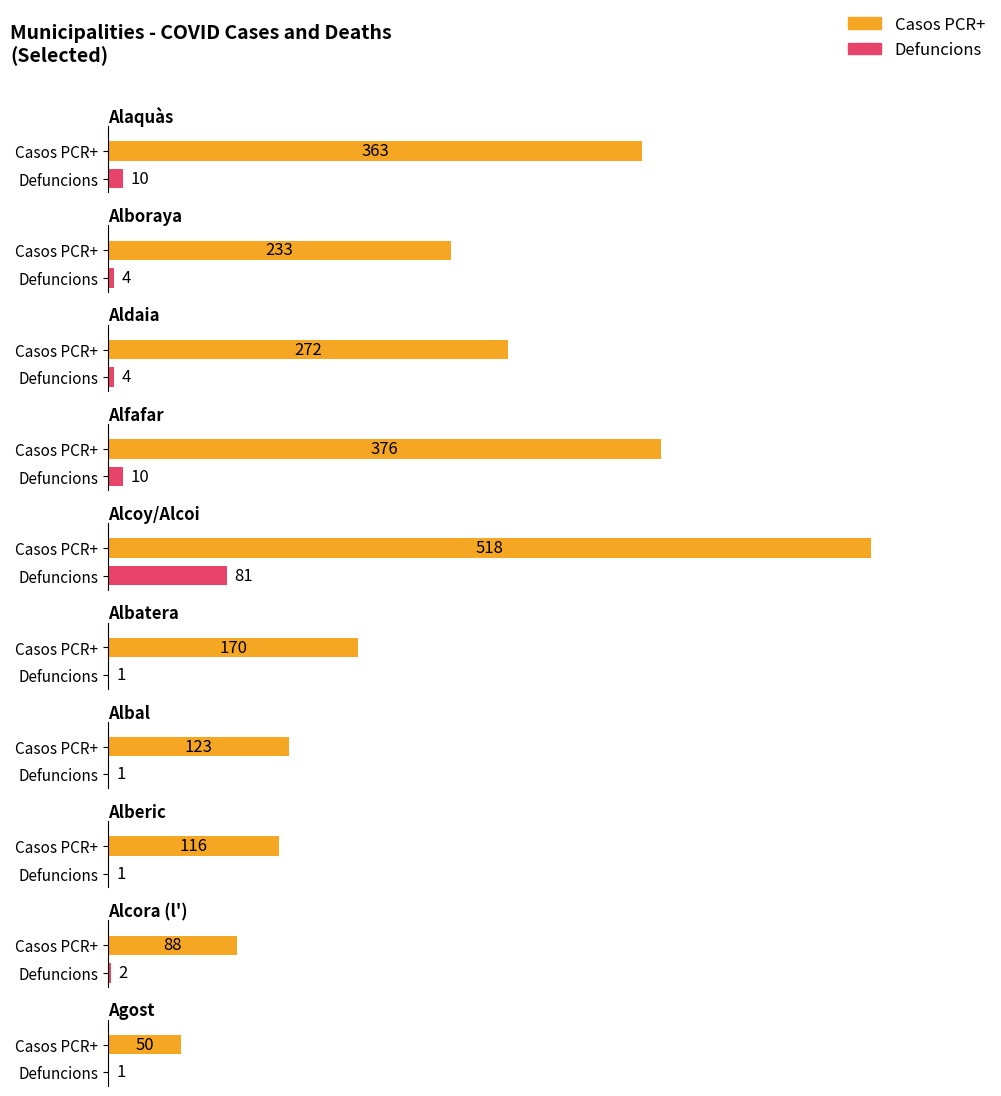

Where is Defuncions nearest to the value 41?

Alaquàs